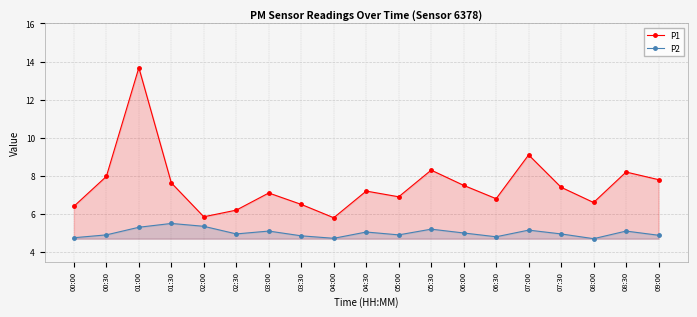

Is it true that P1 equals 6.4 at 00:00?

True